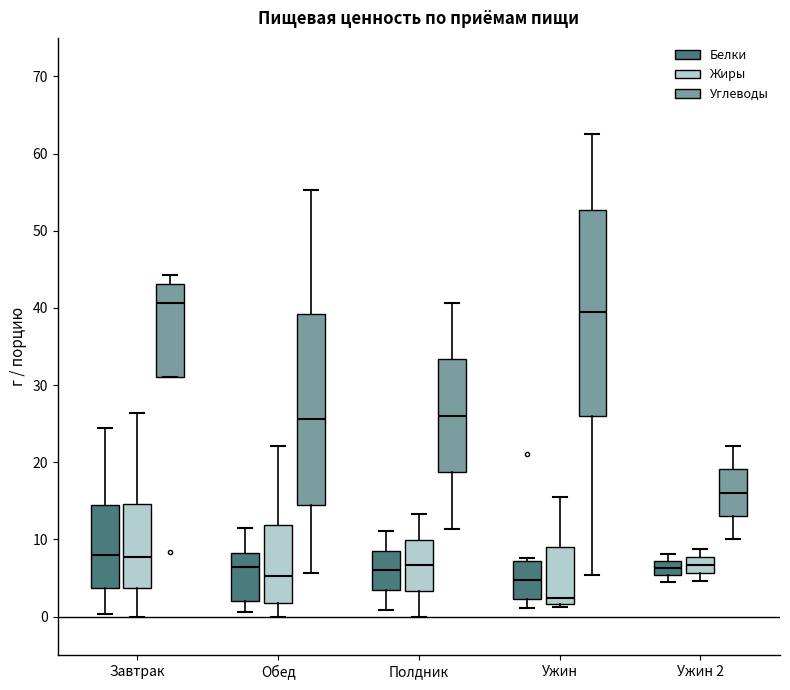

Where does the median line of the box for Ужин (Белки) sit on the y-axis? The values are not printed on the chart, so give them approximately, as read against the axis.

5